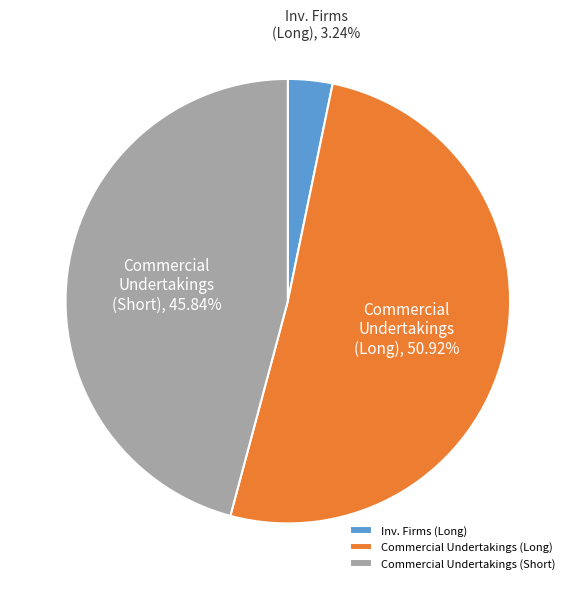

To the nearest percent, what is the difference between the largest and smallest slice percentages?

48%